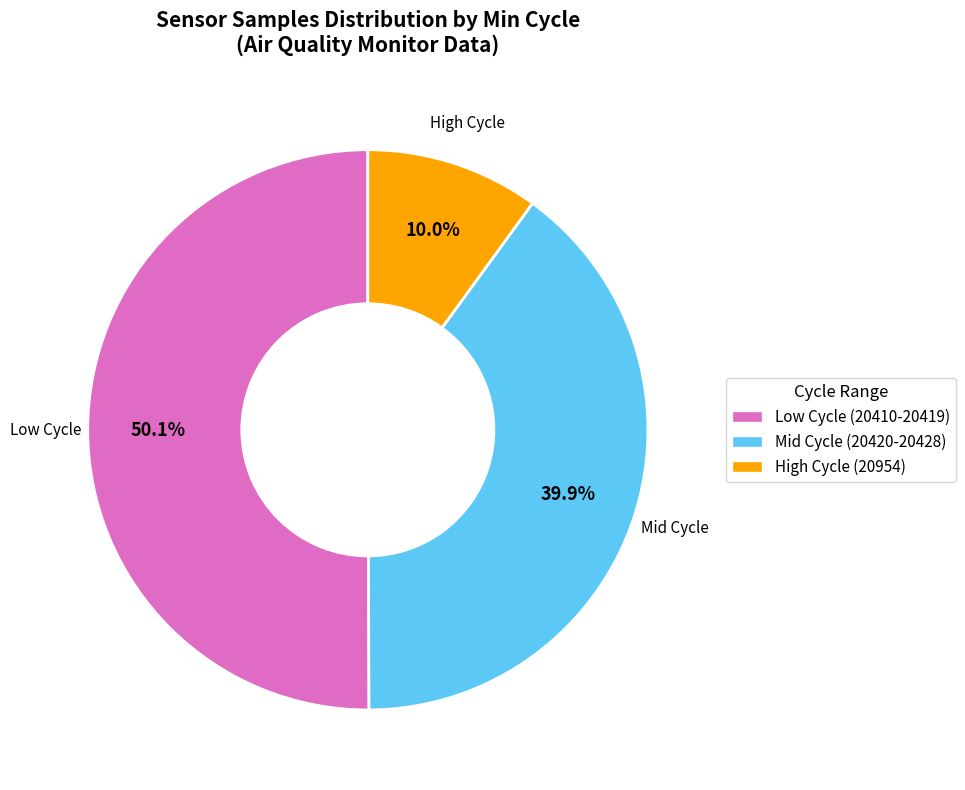

How many segments does this pie chart have?

3